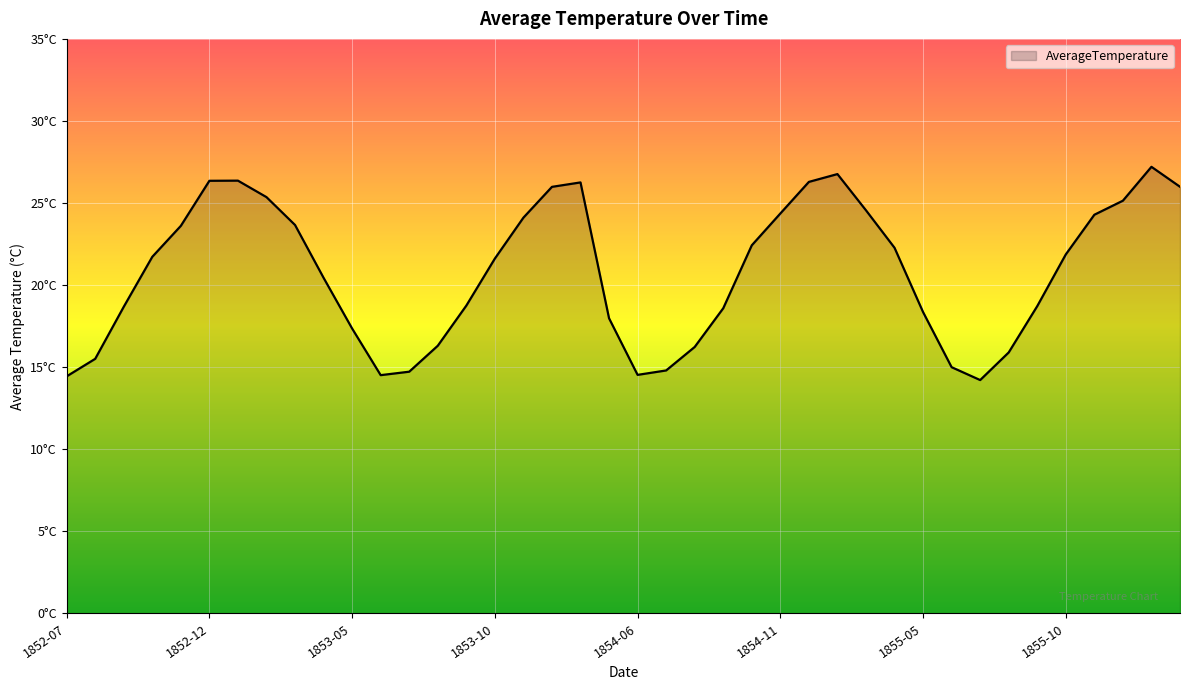

What is the label of the 33rd point from the right?

1853-02